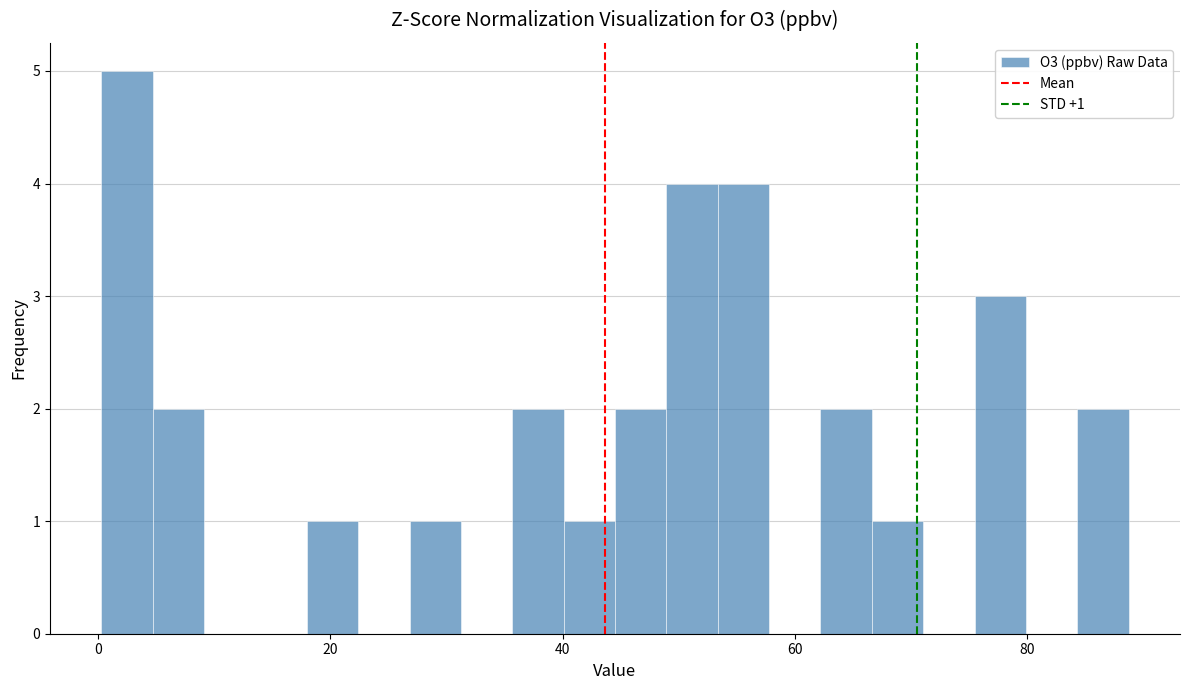

Around what value on the x-axis is the tallest bar? Give the approximate position of its centre, as read against the axis.

2